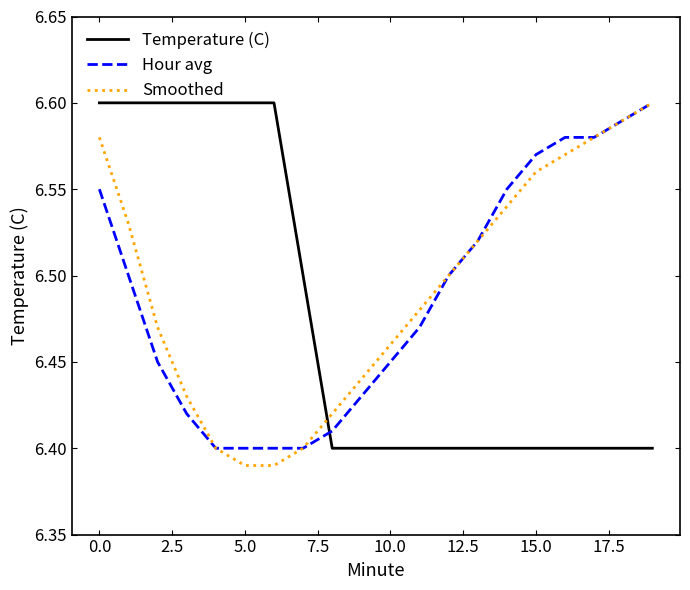

How many times do Smoothed and Temperature (C) cross each other?

1